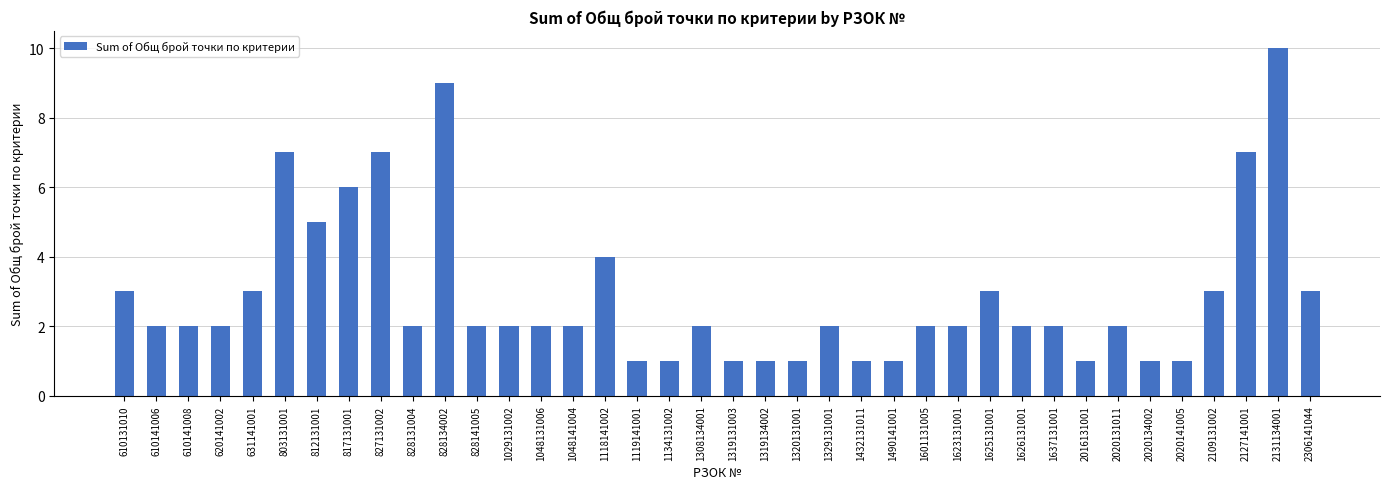

Does the chart contain stacked bars?

No